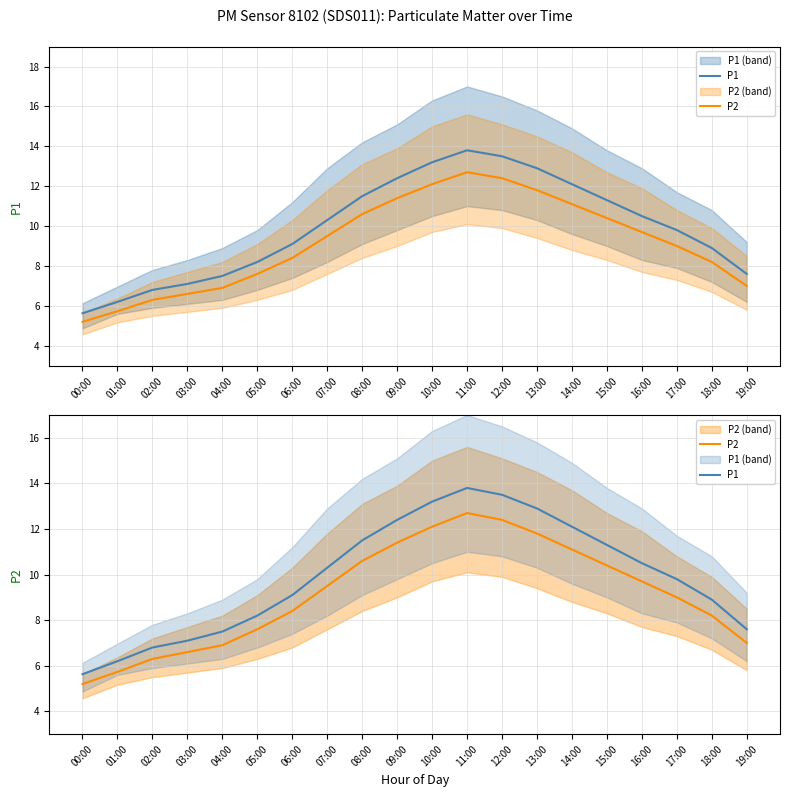

What is the total value across all series at 16:00?

20.2